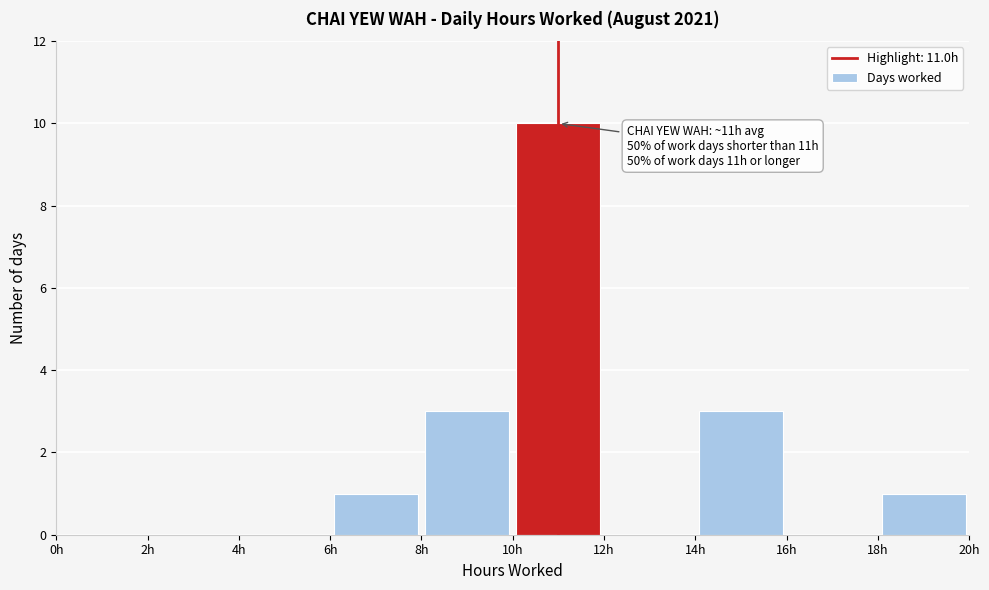

Over which range of the x-axis is the bar tallest?

10 to 12